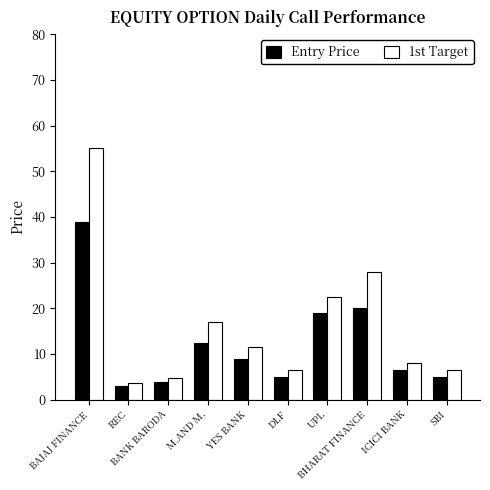

At which label does Entry Price first exceed 9?

BAJAJ FINANCE